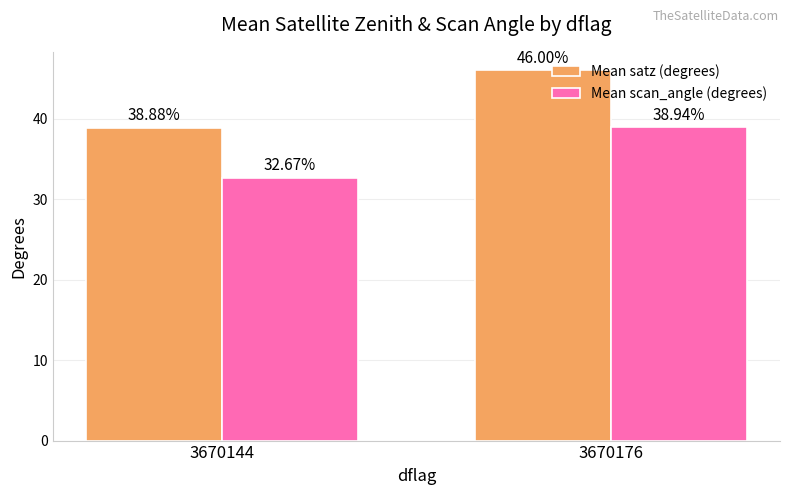

At which label is Mean scan_angle (degrees) closest to 35?

3670144